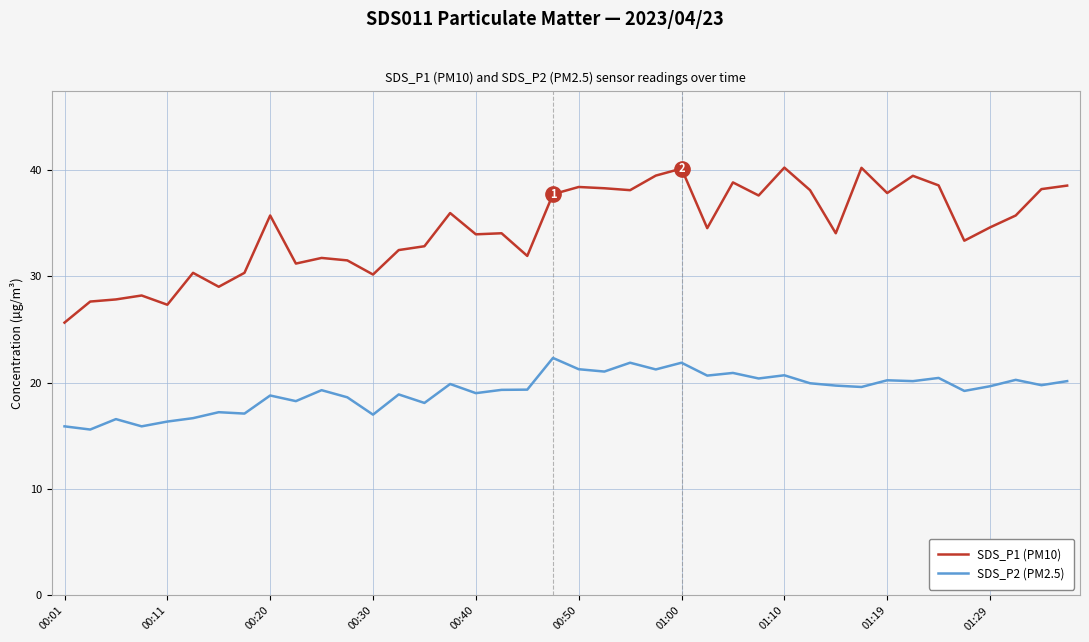

What are all the series names shown in the legend?

SDS_P1 (PM10), SDS_P2 (PM2.5)